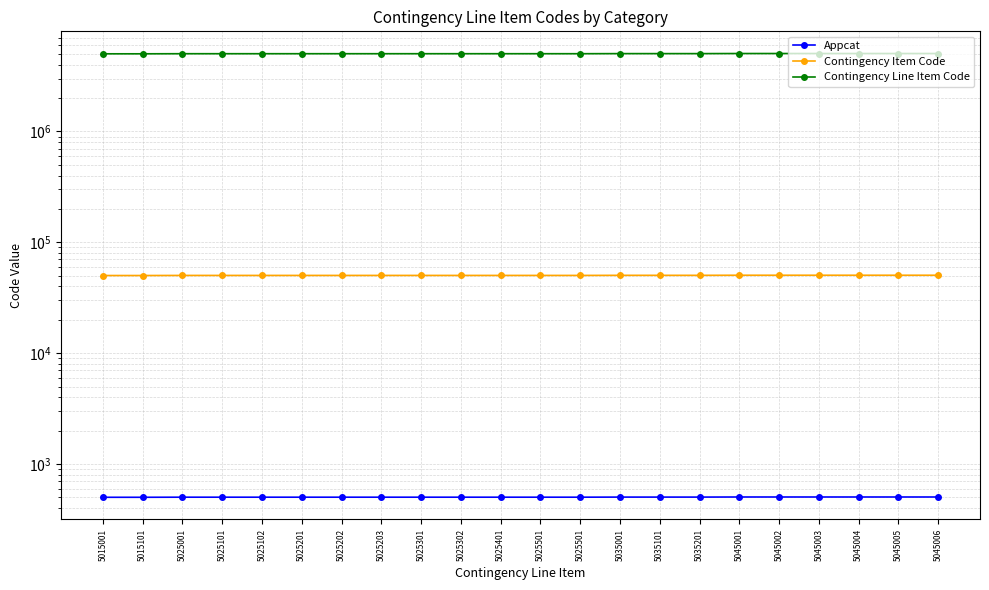

The value of Appcat at 5025201 is 256. True or false?

False